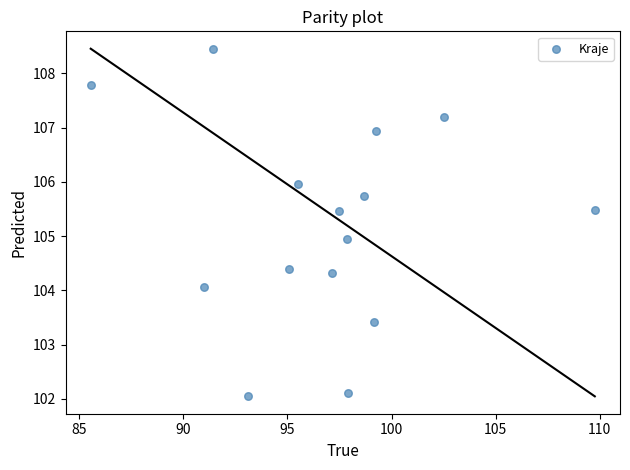

What is the range of X values (max minus min)?

24.2